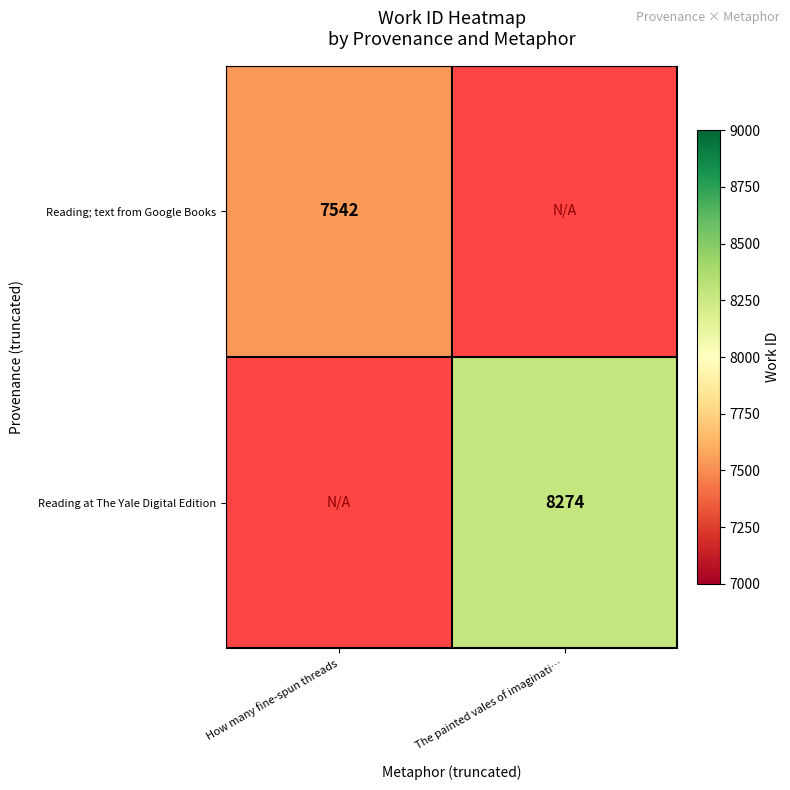

The Reading at The Yale Digital Edition series shows 14636 at The painted vales of imaginati…. True or false?

False